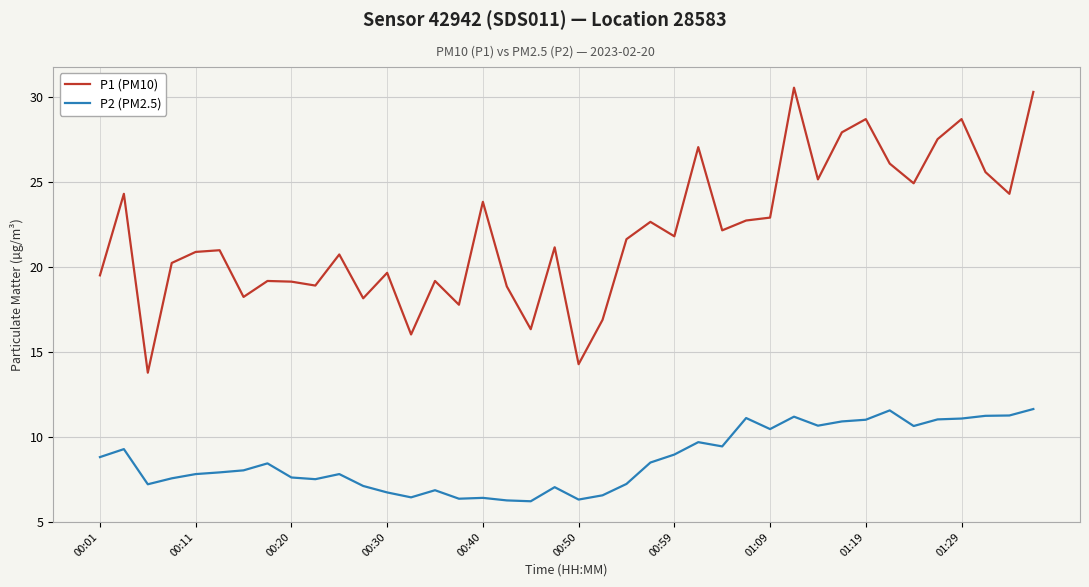

Which series has the largest total across all categories?

P1 (PM10)